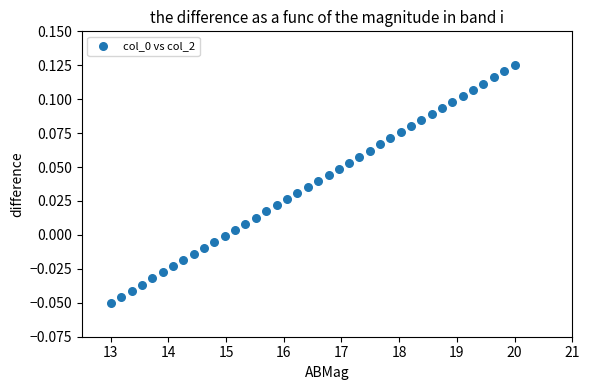

What is the range of X values (max minus min)?

7.0